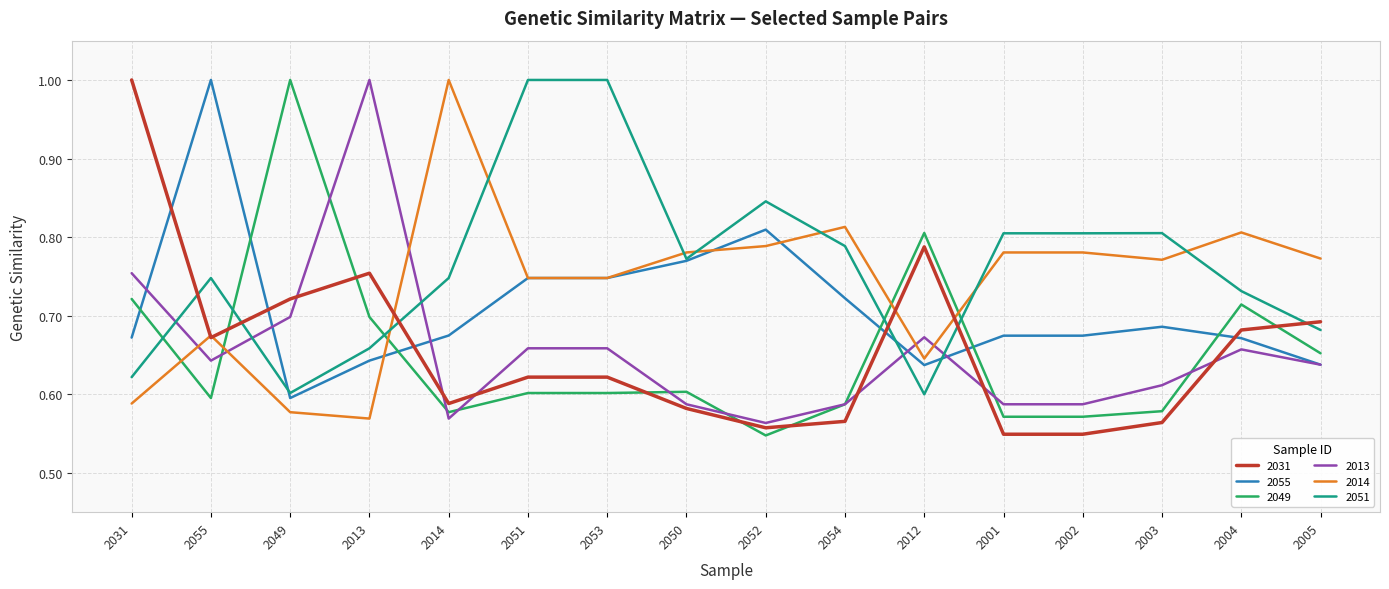

What are all the series names shown in the legend?

2031, 2055, 2049, 2013, 2014, 2051